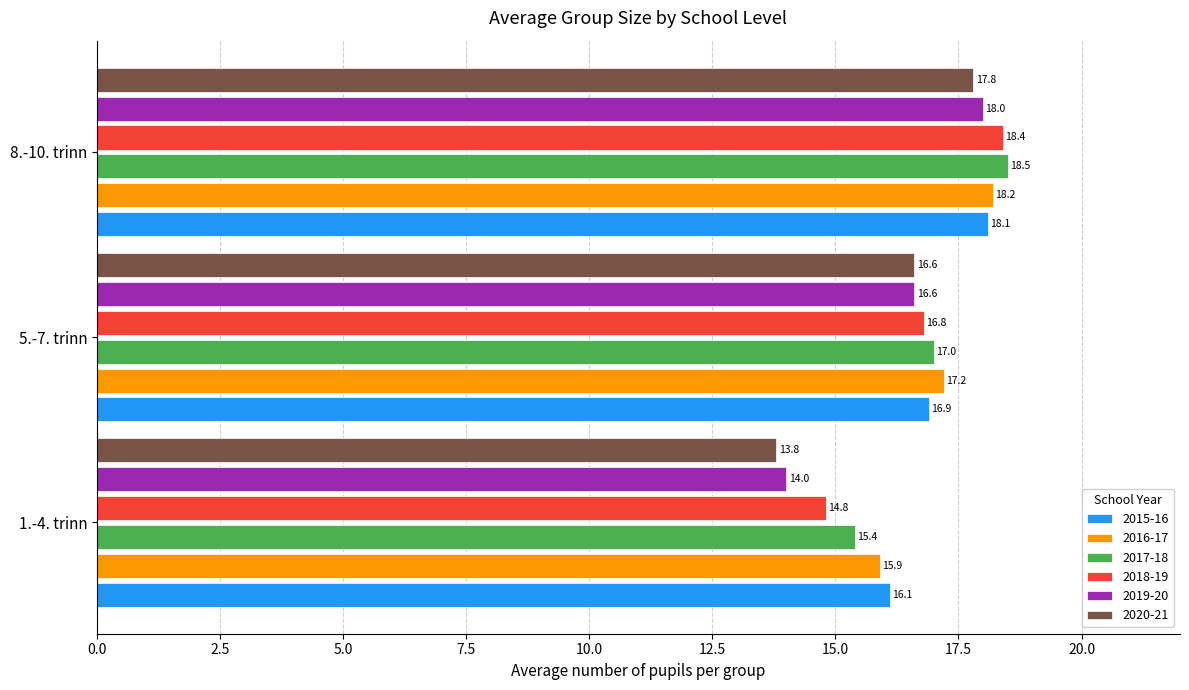

What are all the series names shown in the legend?

2015-16, 2016-17, 2017-18, 2018-19, 2019-20, 2020-21